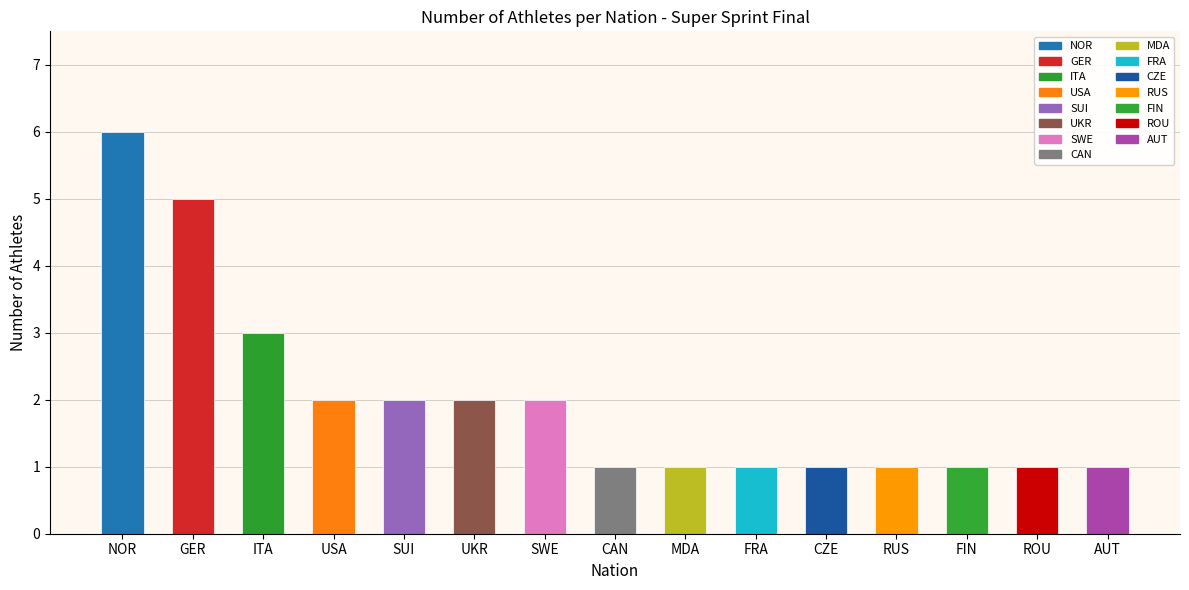

True or false: the data shows 2 at MDA.

False